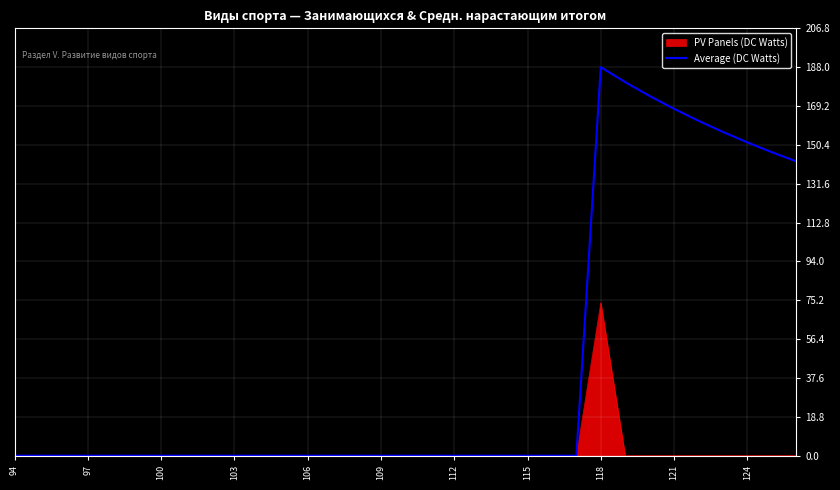

Which series has the largest total across all categories?

Average (DC Watts)